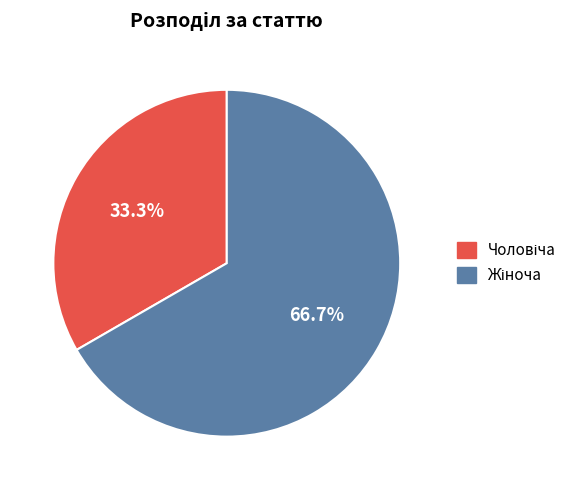

Does any single category account for the majority?

Yes